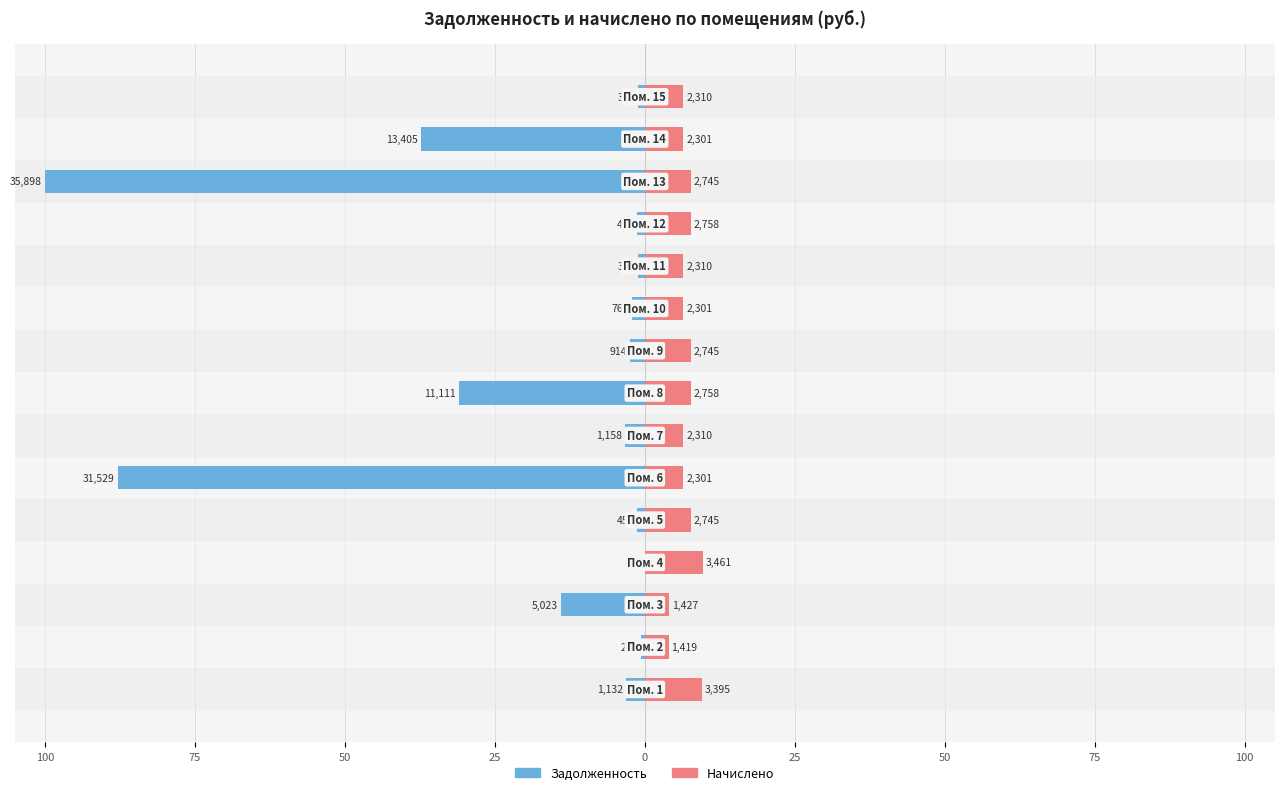

What is the approximate value of nachisleno at 75?

7.7